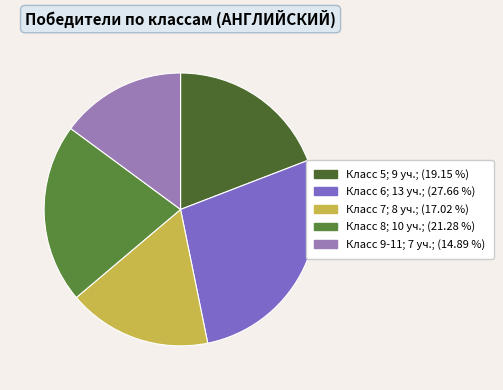

How many segments does this pie chart have?

5